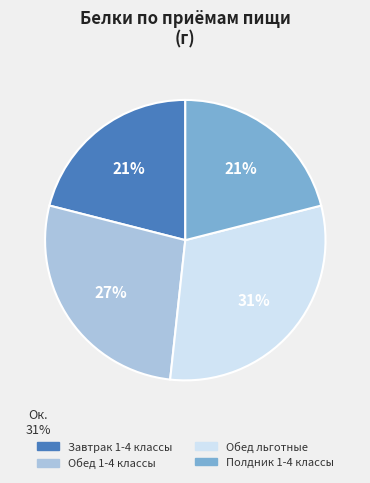

To the nearest percent, what percentage of the pie is Обед льготные?

31%